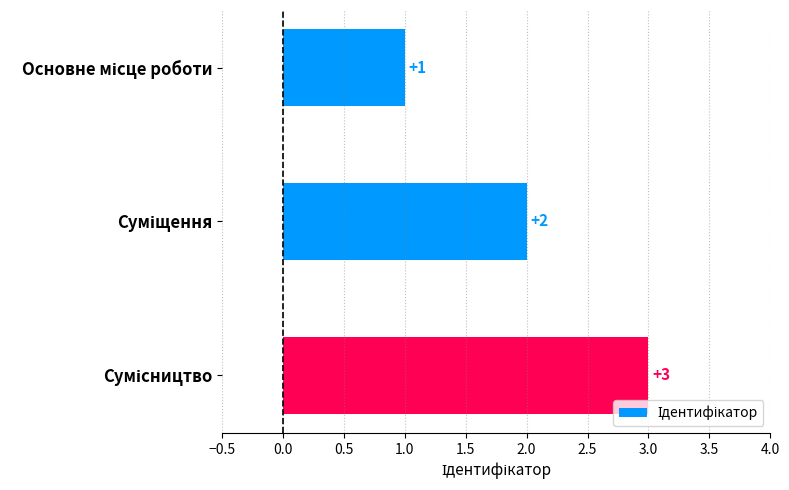

Does the chart contain stacked bars?

No